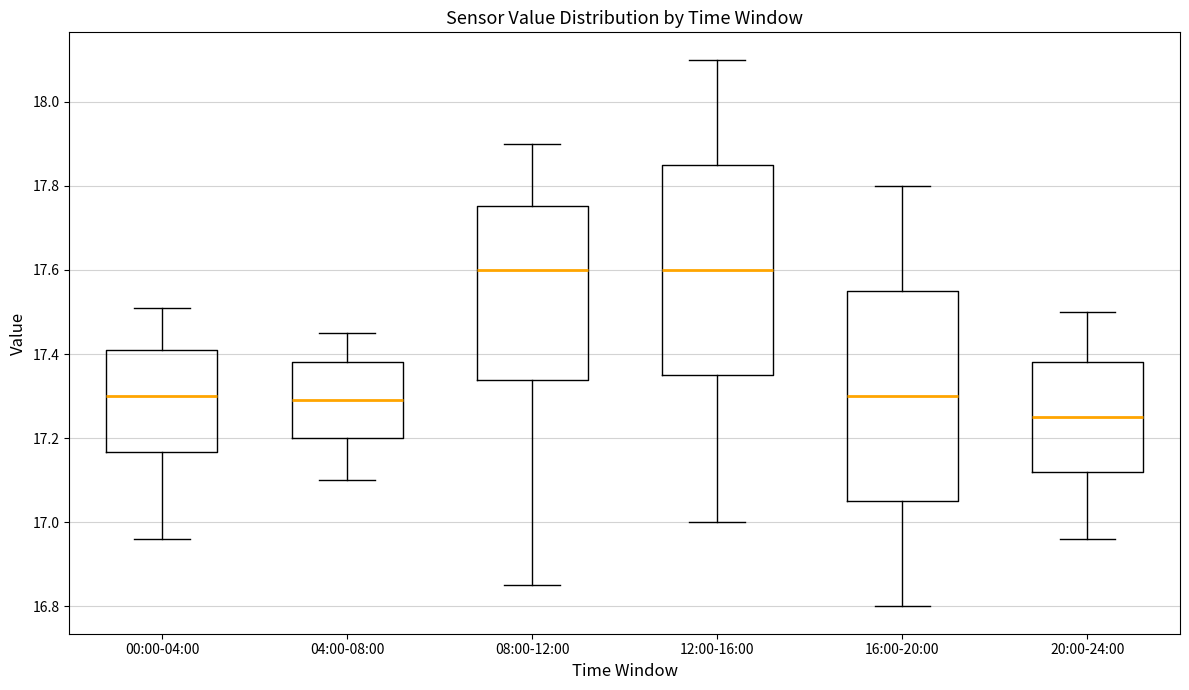

Which box has the lowest median line?

20:00-24:00